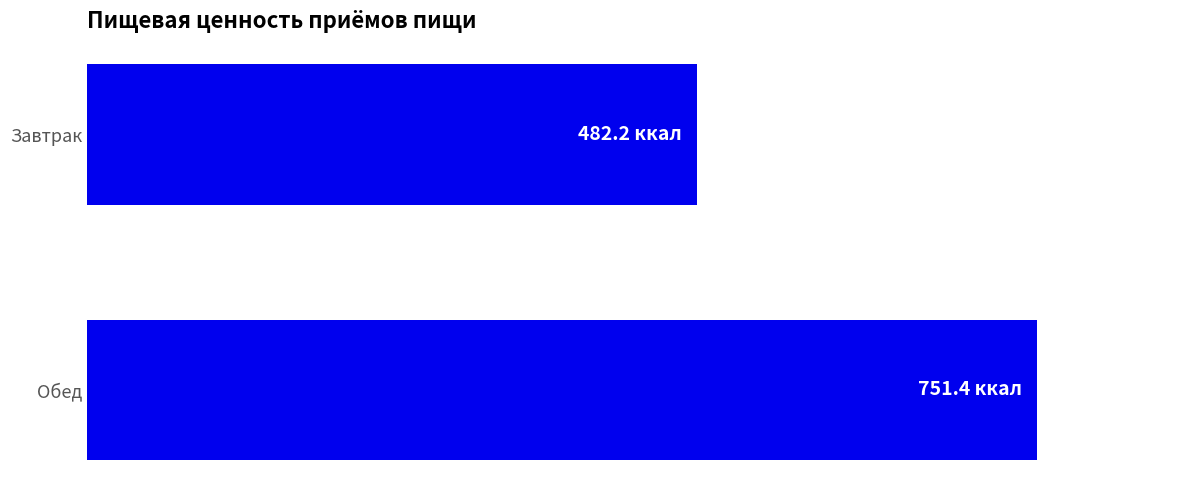

Which label corresponds to the largest value in the chart?

Обед